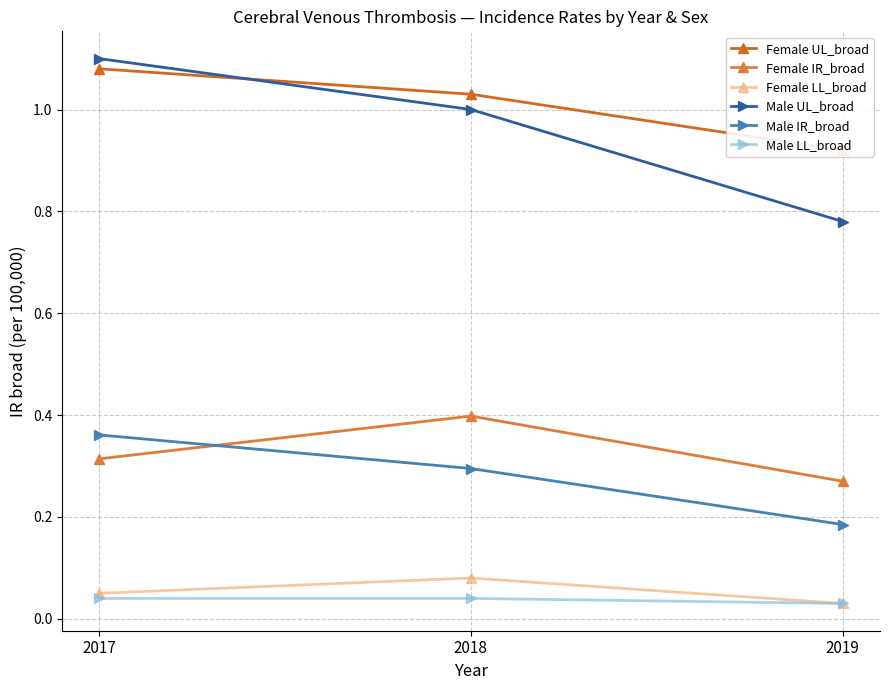

What is the value of the Female UL_broad point at the 2nd from the left?

1.0